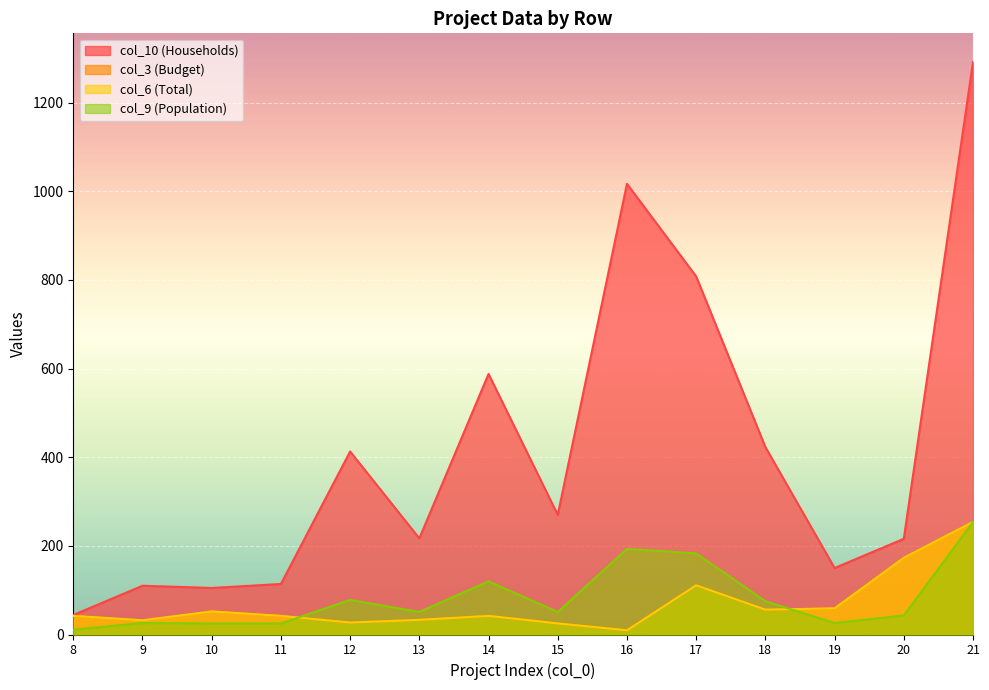

At which category does col_9 (Population) reach its first local valley?

13